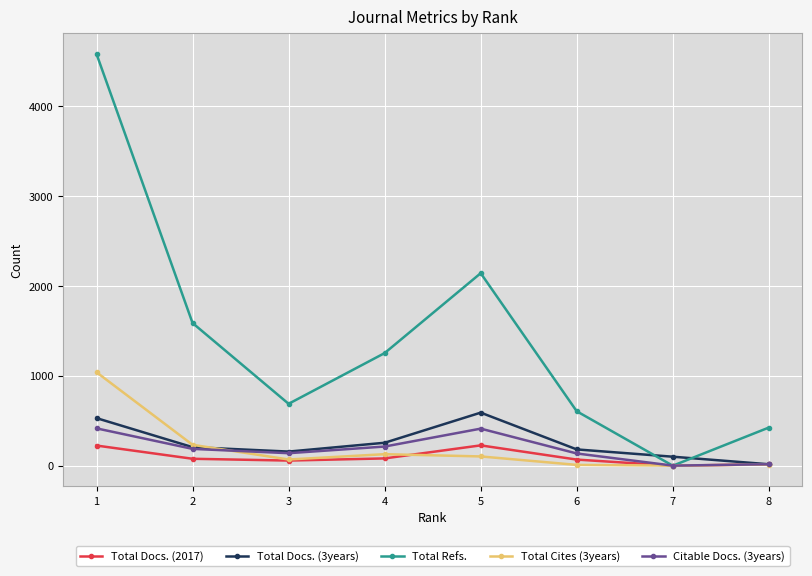

At which label does Total Refs. reach its minimum?

7